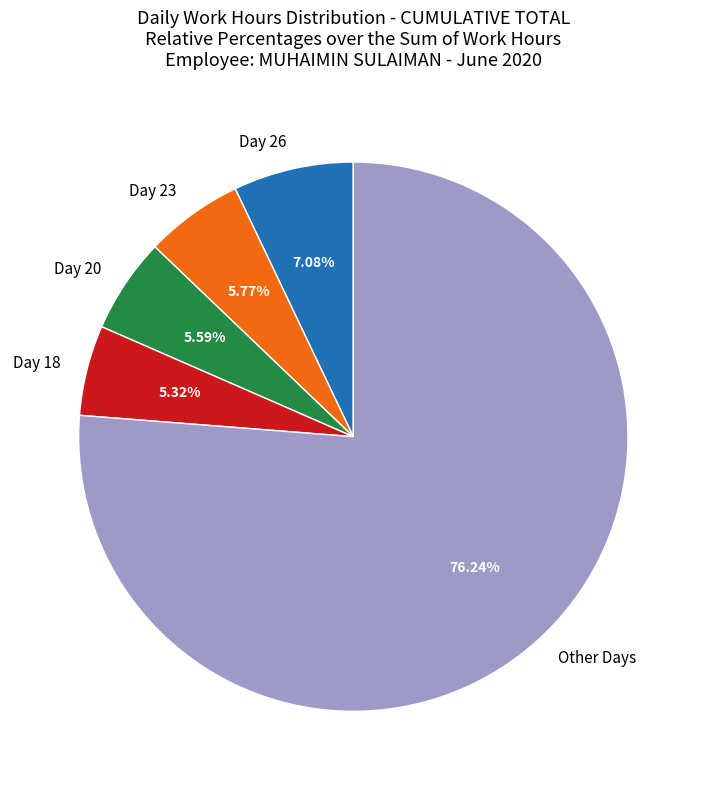

To the nearest percent, what is the average slice percentage?

20%